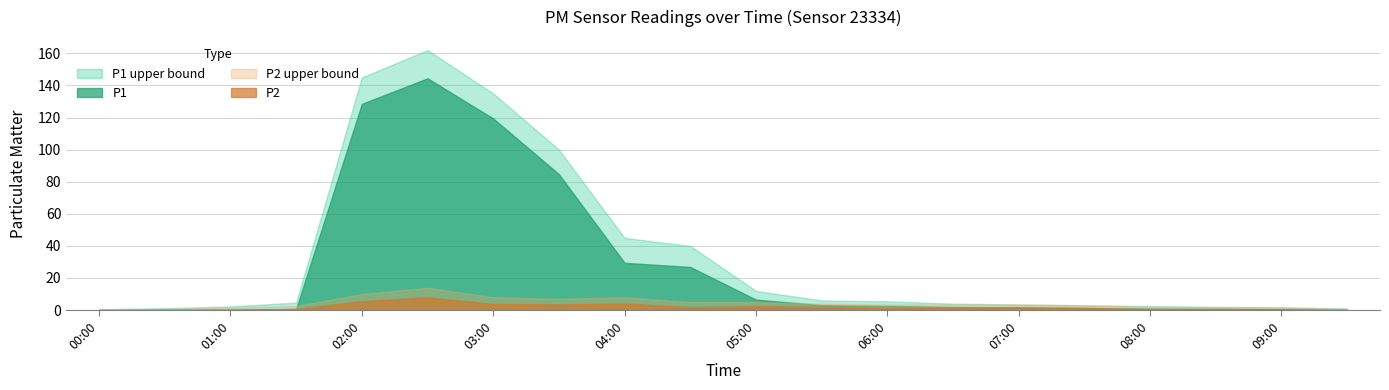

Reading left to right, transcribe all the data shown in this chart.

P1: 00:00=0.0	00:30=0.1	01:00=0.2	01:30=0.7	02:00=128.5	02:30=144.4	03:00=119.4	03:30=84.7	04:00=29.5	04:30=26.9	05:00=6.5	05:30=3.1	06:00=2.6	06:30=1.9	07:00=1.7	07:30=1.4	08:00=0.8	08:30=0.7	09:00=0.6	09:30=0.1
P1_upper: 00:00=0.5	00:30=1.2	01:00=2.3	01:30=4.7	02:00=145.0	02:30=162.0	03:00=135.0	03:30=100.0	04:00=45.0	04:30=40.0	05:00=12.0	05:30=6.0	06:00=5.5	06:30=4.0	07:00=3.5	07:30=3.0	08:00=2.5	08:30=2.0	09:00=1.8	09:30=1.0
P2: 00:00=0.0	00:30=0.1	01:00=0.2	01:30=0.7	02:00=5.5	02:30=7.9	03:00=3.8	03:30=3.5	04:00=4.1	04:30=1.8	05:00=2.4	05:30=1.9	06:00=1.2	06:30=1.6	07:00=1.6	07:30=1.3	08:00=0.8	08:30=0.7	09:00=0.5	09:30=0.1
P2_upper: 00:00=0.3	00:30=0.8	01:00=1.5	01:30=2.5	02:00=10.0	02:30=14.0	03:00=8.0	03:30=7.0	04:00=8.0	04:30=5.0	05:00=5.0	05:30=4.0	06:00=3.5	06:30=3.5	07:00=3.5	07:30=3.0	08:00=2.0	08:30=1.8	09:00=1.5	09:30=0.8